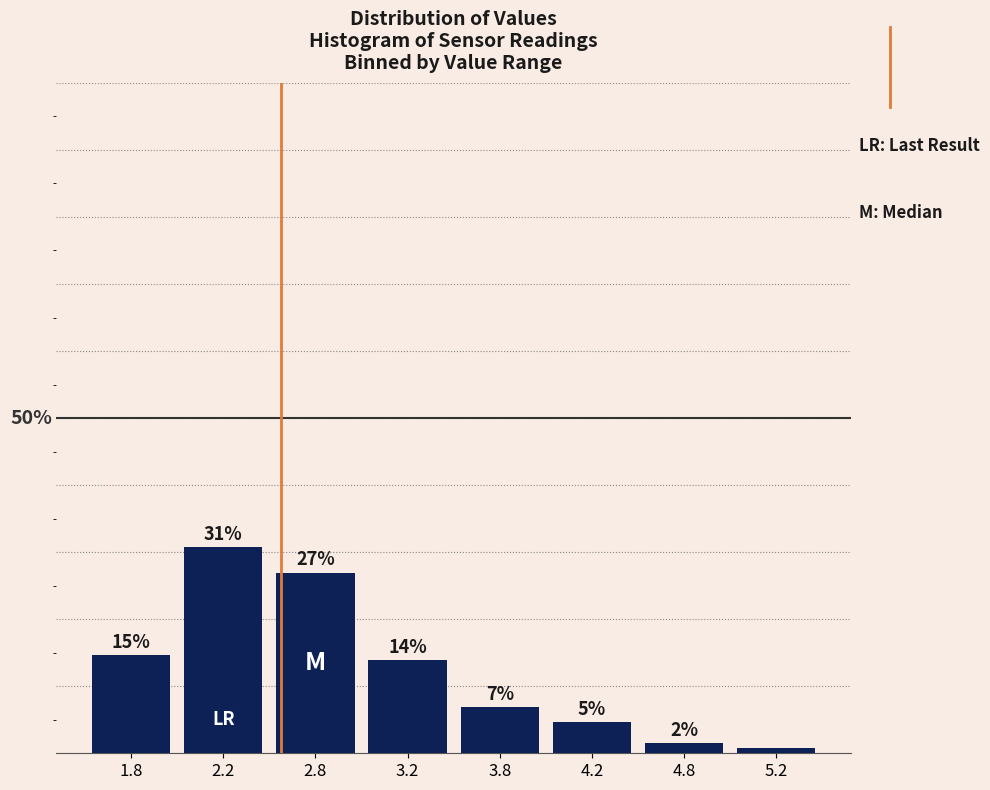

Are the bars horizontal?

No